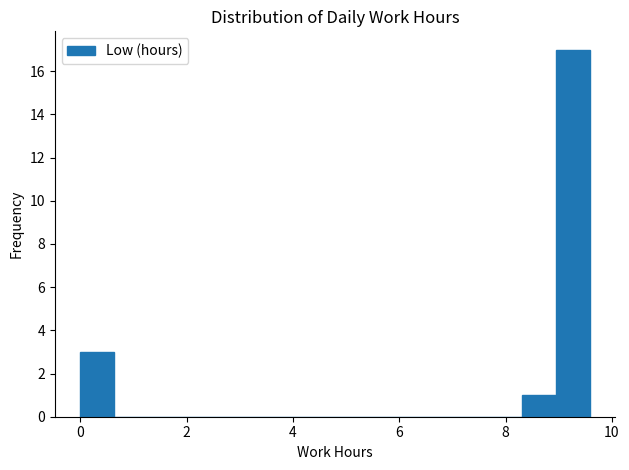

Around what value on the x-axis is the tallest bar? Give the approximate position of its centre, as read against the axis.

9.2